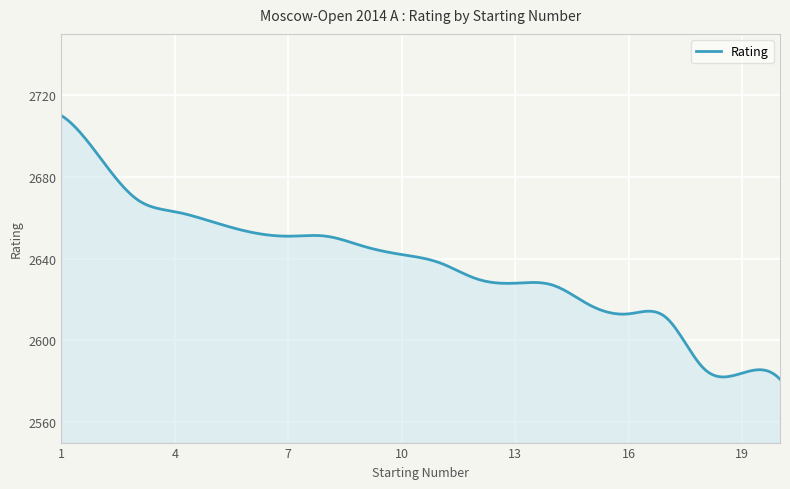

What is the greatest value displayed?

2710.0